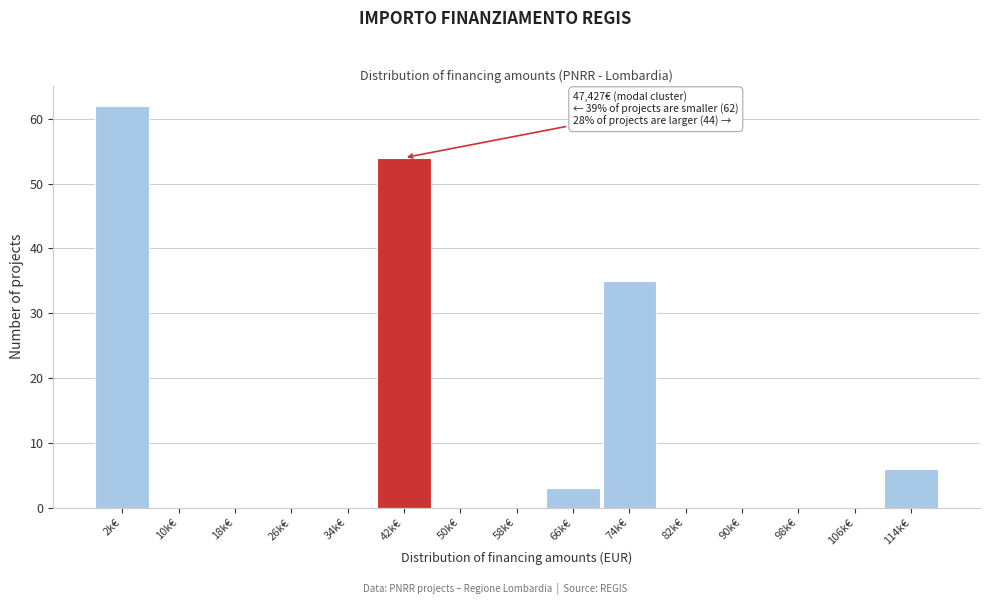

Which label corresponds to the largest value in the chart?

2k€